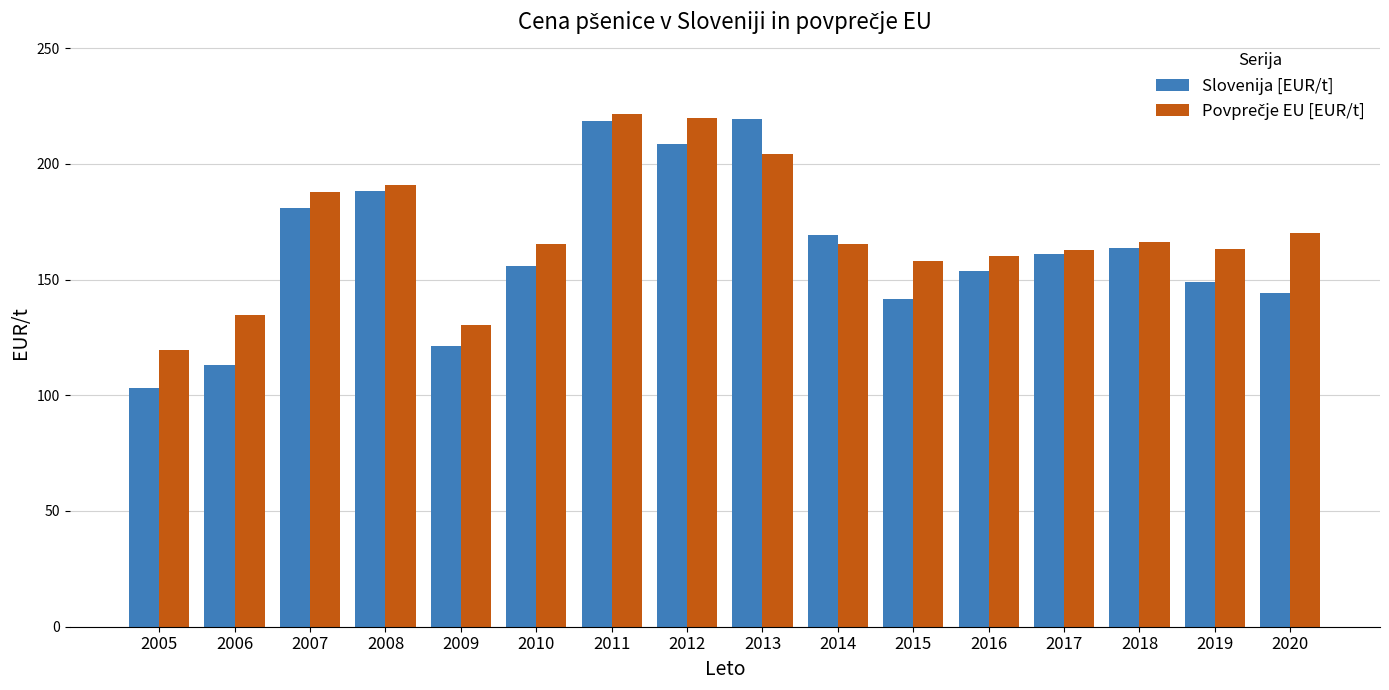

The Slovenija [EUR/t] series shows 148.9 at 2019. True or false?

True